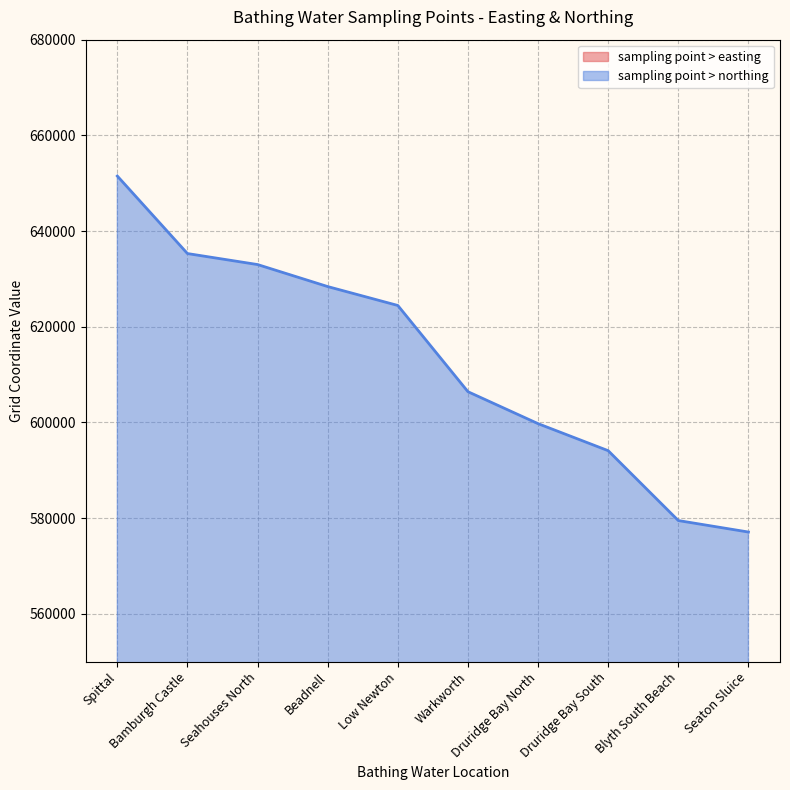

Which series has the largest range (max minus min)?

sampling point > northing